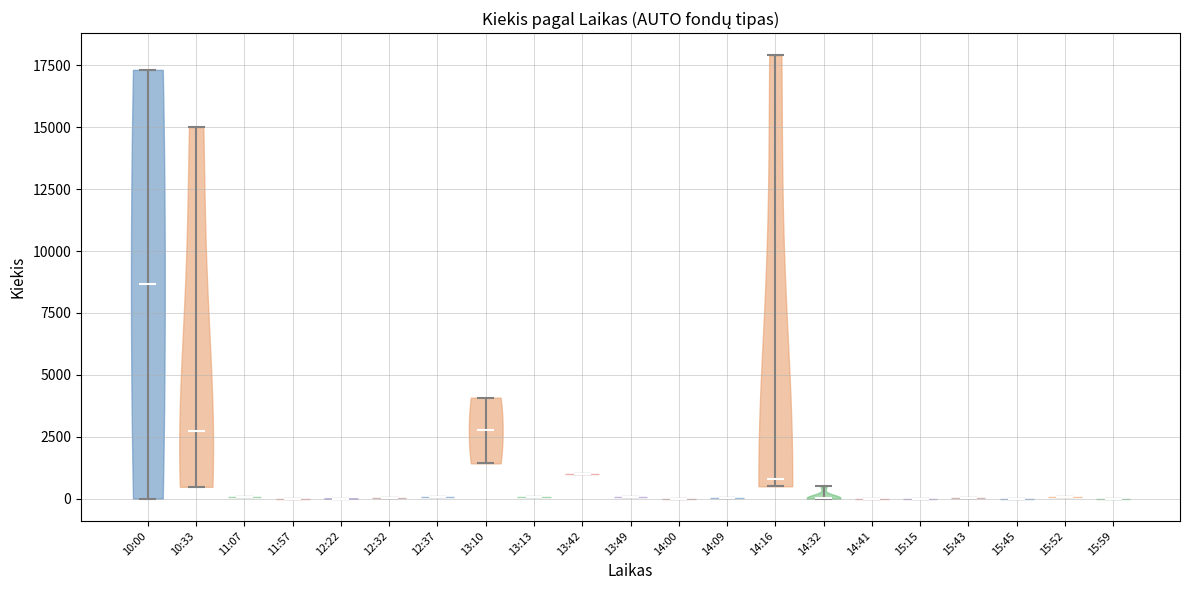

What is the highest point the violin for 15:43 reaches on the y-axis? The values are not printed on the chart, so give them approximately, as read against the axis.

0